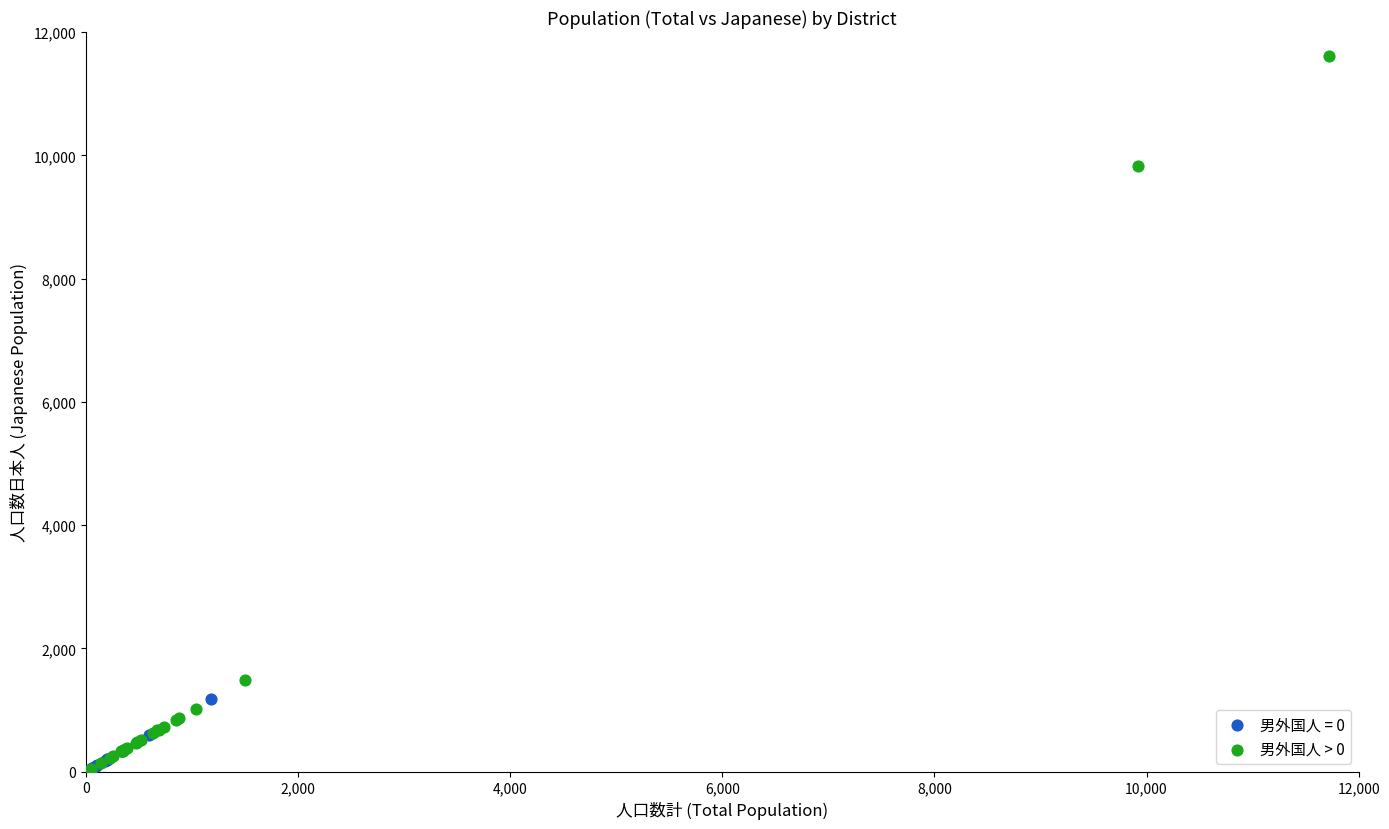

Which series has the largest Y range (max minus min)?

男外国人 > 0